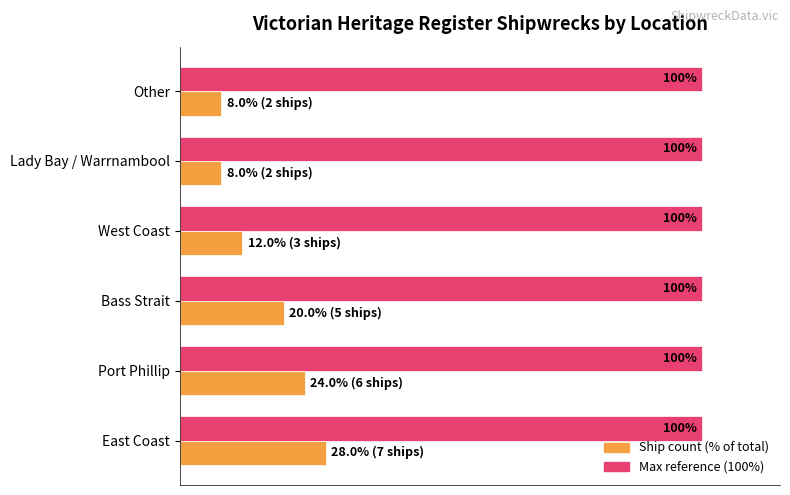

At which category is the sum across all series the highest?

East Coast